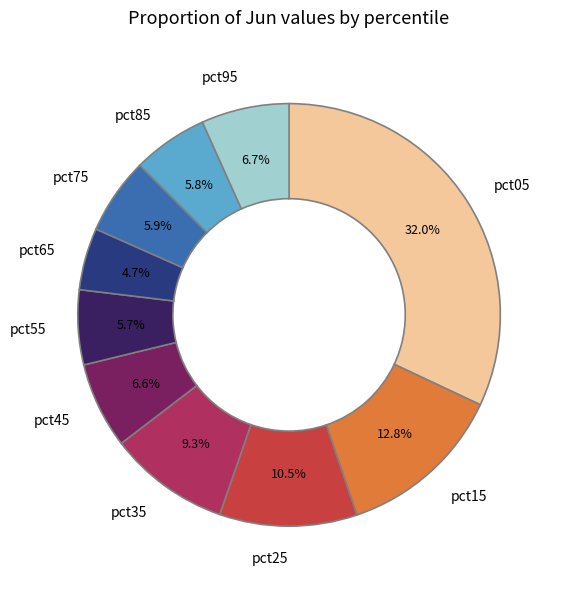

True or false: pct65 accounts for 5% of the total.

True